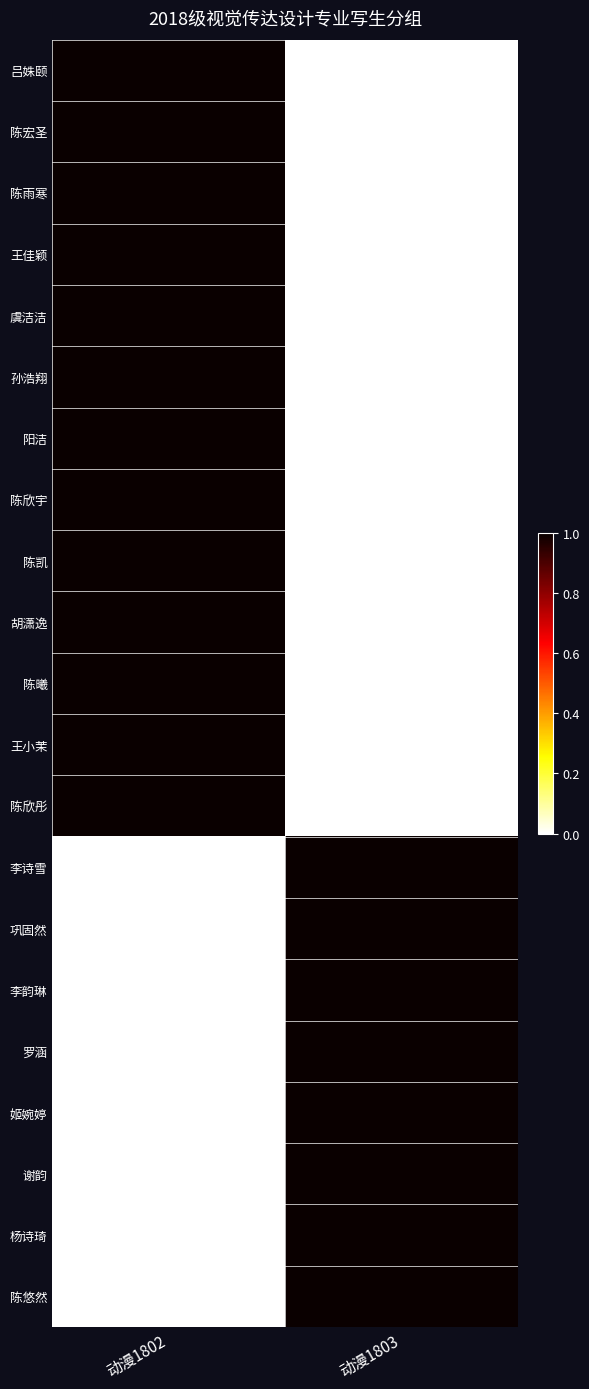

What is the greatest value displayed?

1